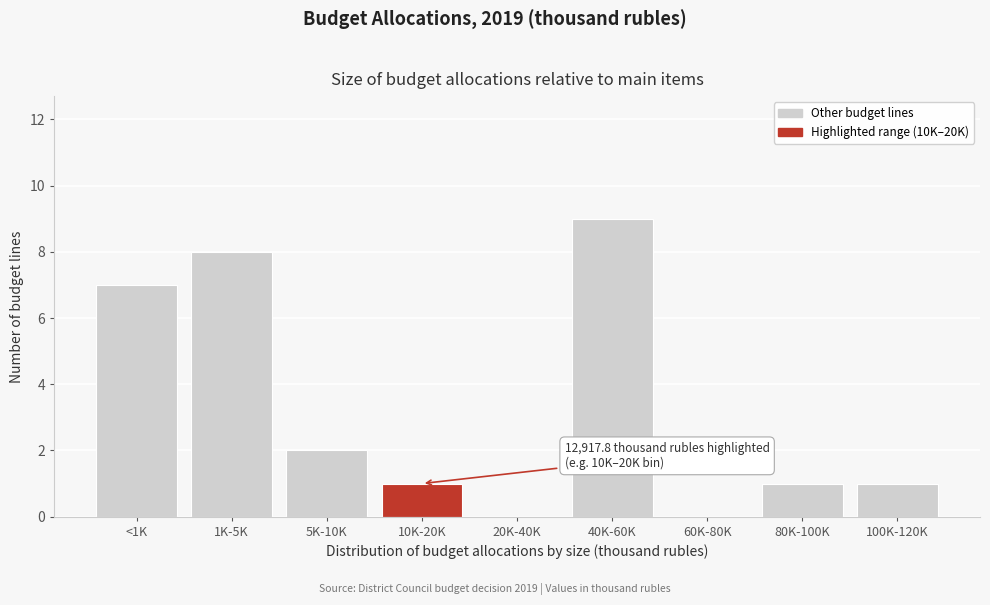

Reading left to right, what are all the values shown in this chart?

<1K=7	1K-5K=8	5K-10K=2	10K-20K=1	20K-40K=0	40K-60K=9	60K-80K=0	80K-100K=1	100K-120K=1